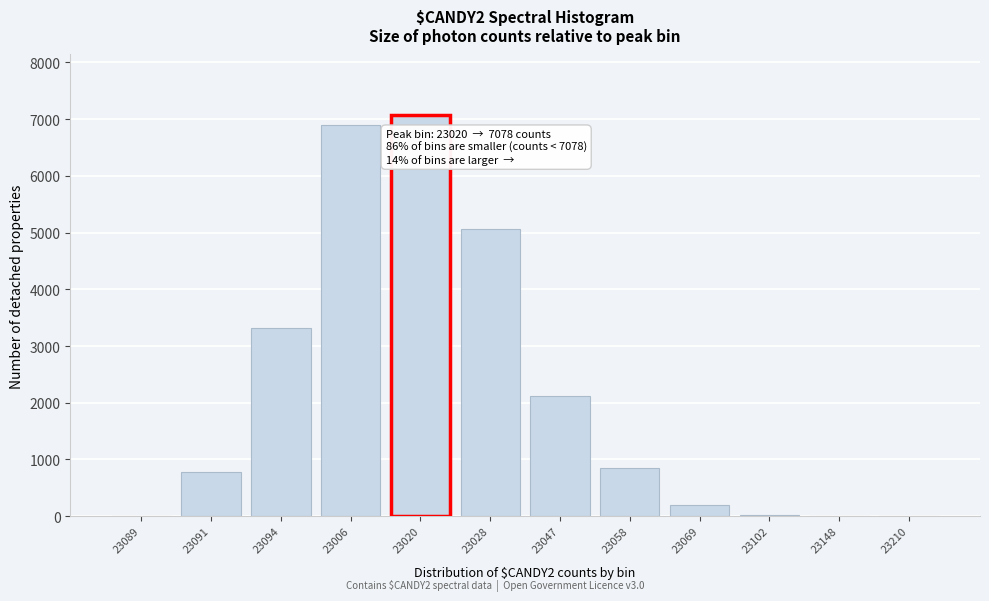

Which has a higher value, 23058 or 23020?

23020